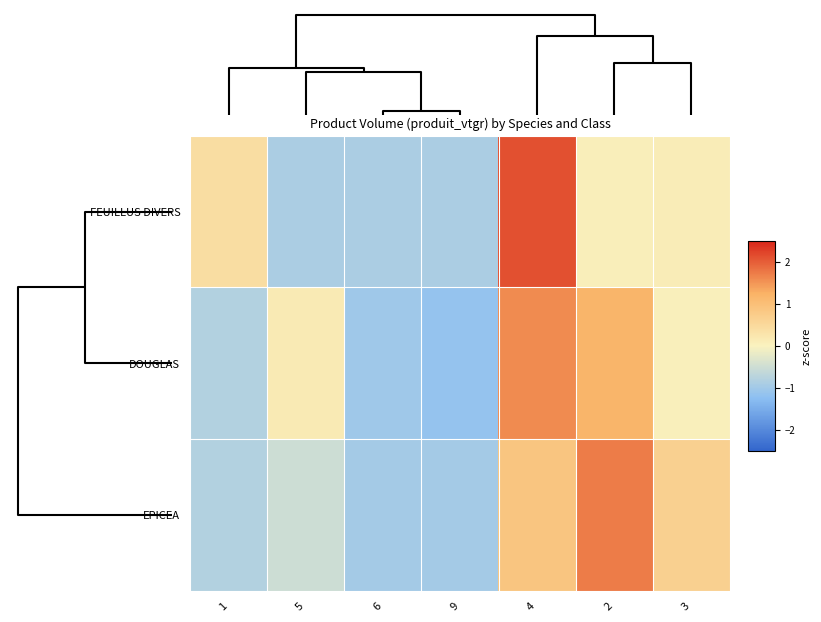

Reading left to right, transcribe all the data shown in this chart.

FEUILLUS DIVERS: 1=0.4	5=-0.9	6=-0.9	9=-0.9	4=2.1	2=0.1	3=0.1
DOUGLAS: 1=-0.8	5=0.2	6=-1.0	9=-1.1	4=1.6	2=1.2	3=0.1
EPICEA: 1=-0.8	5=-0.5	6=-1.0	9=-1.0	4=0.9	2=1.7	3=0.6